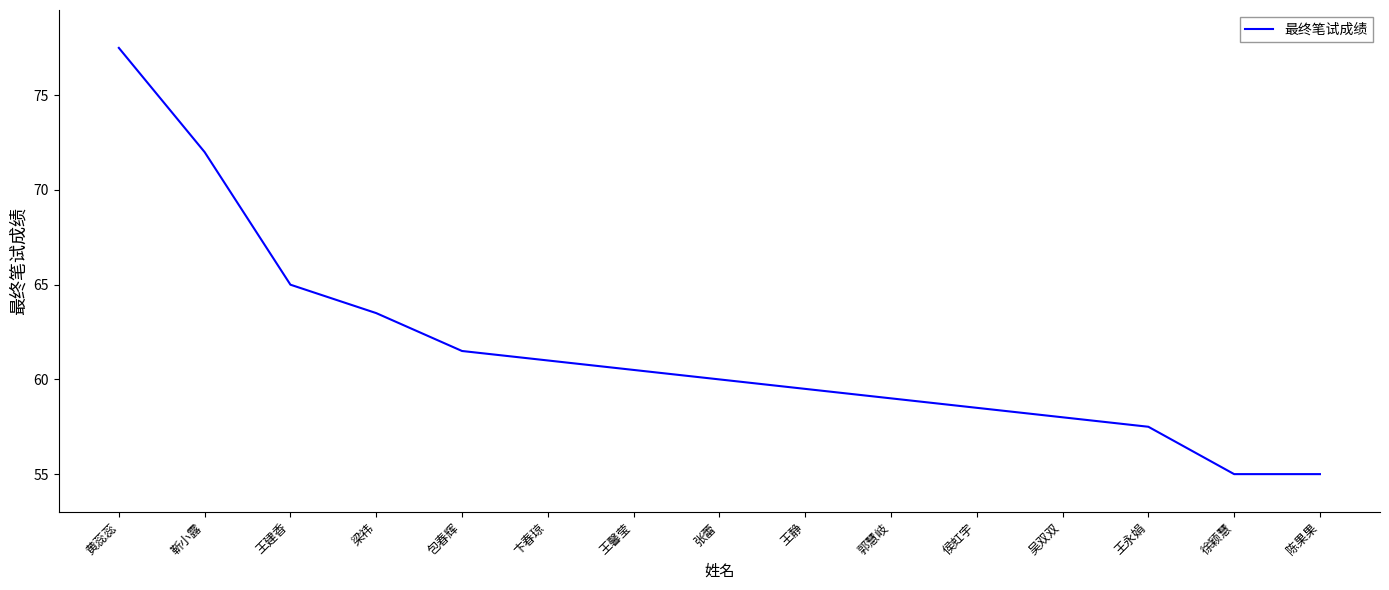

Reading left to right, list all the values displayed in this chart.

黄蕊蕊=77.5	靳小露=72.0	王建香=65.0	梁祎=63.5	包春辉=61.5	卞春琼=61.0	王馨莹=60.5	张蕾=60.0	王静=59.5	郭慧岐=59.0	侯虹宇=58.5	吴双双=58.0	王永娟=57.5	徐颖慧=55.0	陈果果=55.0